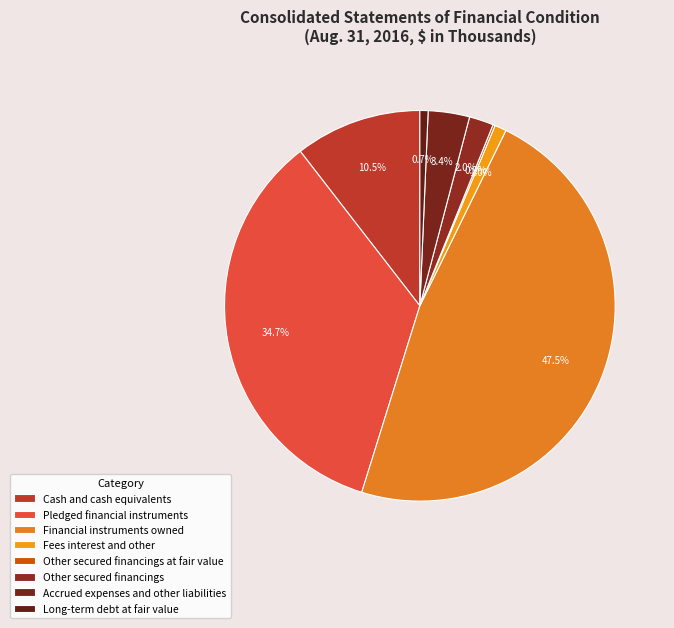

Is it true that Long-term debt at fair value is 11% of the pie?

False